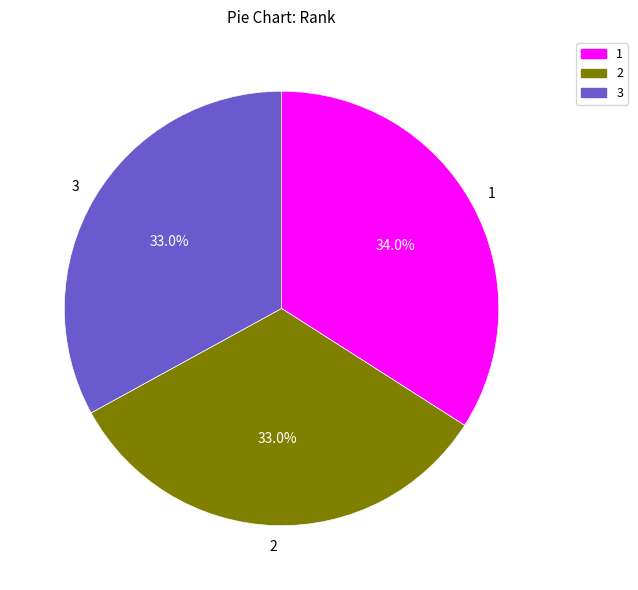

To the nearest percent, what portion does 1 represent?

34%